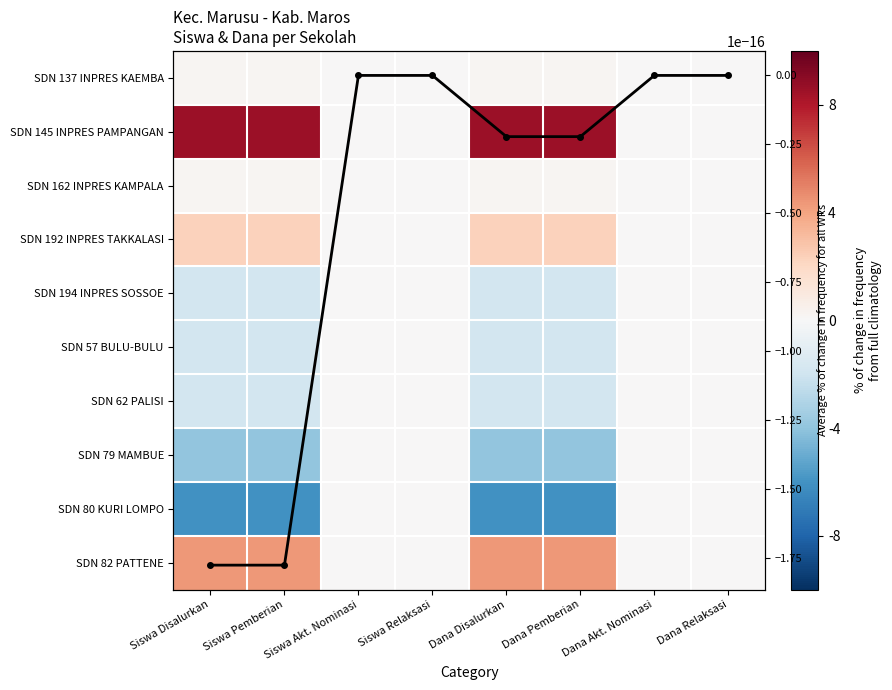

Between Siswa Disalurkan and Dana Disalurkan, which is larger?

Dana Disalurkan